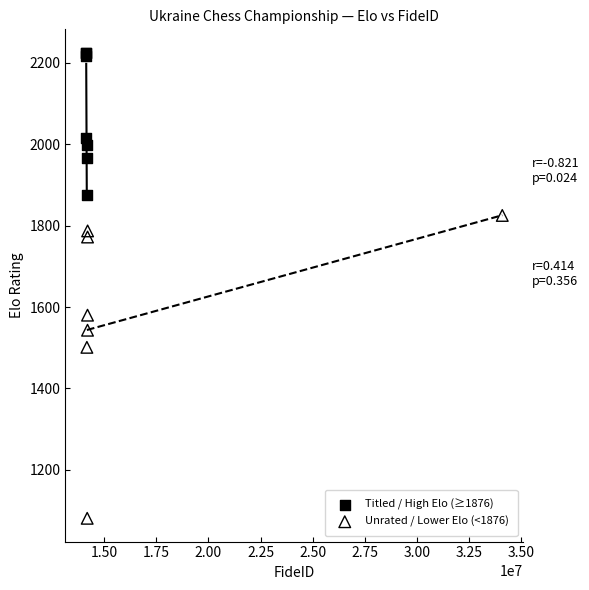

Which series contains the highest Y value?

Titled / High Elo (≥1876)